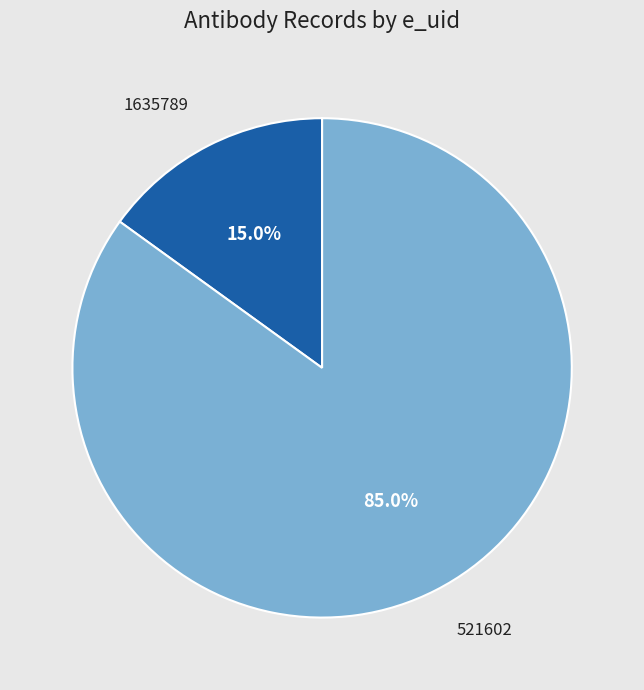

Which has a higher value, 1635789 or 521602?

521602